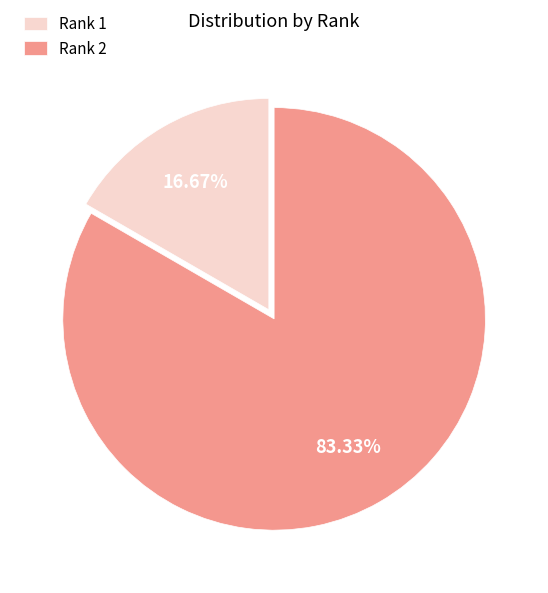

True or false: Rank 2 accounts for 83% of the total.

True